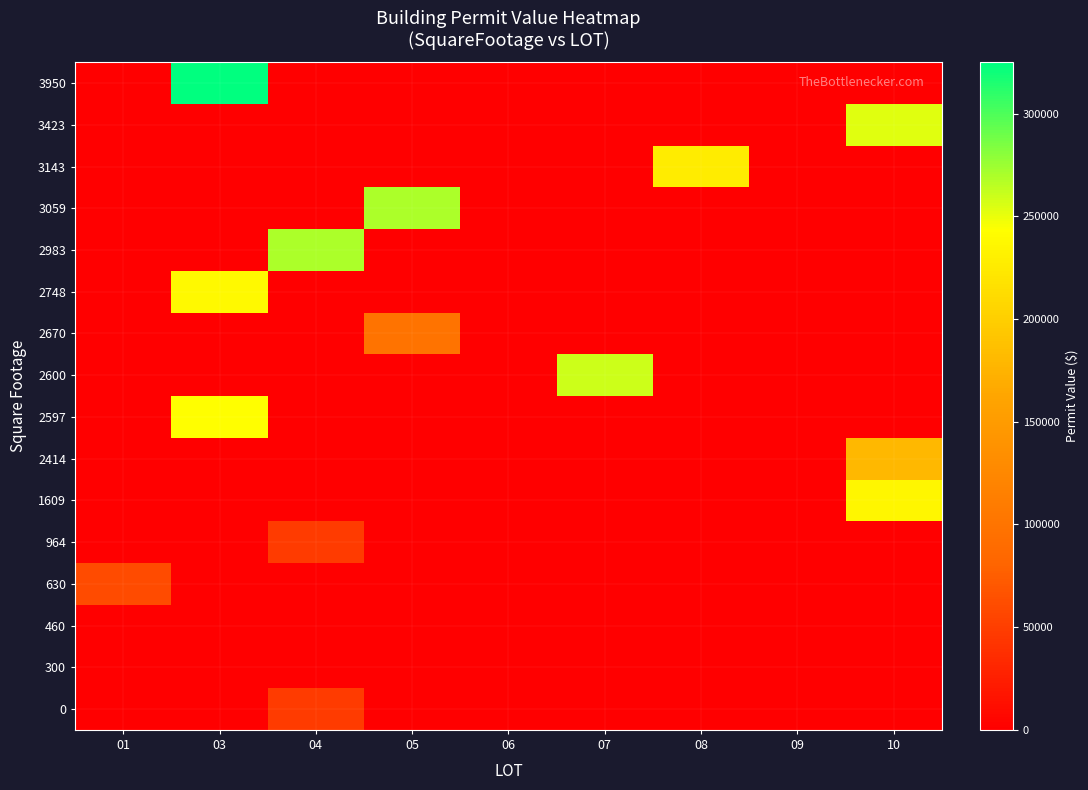

Which has a higher value, 10 or 08?

10